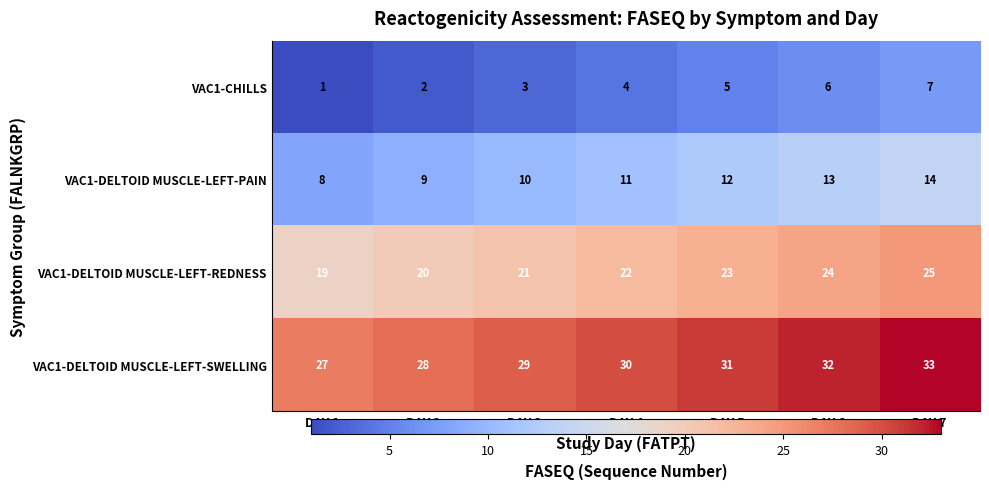

Reading right to left, transcribe all the data shown in this chart.

VAC1-CHILLS: 7	6	5	4	3	2	1
VAC1-DELTOID MUSCLE-LEFT-PAIN: 14	13	12	11	10	9	8
VAC1-DELTOID MUSCLE-LEFT-REDNESS: 25	24	23	22	21	20	19
VAC1-DELTOID MUSCLE-LEFT-SWELLING: 33	32	31	30	29	28	27